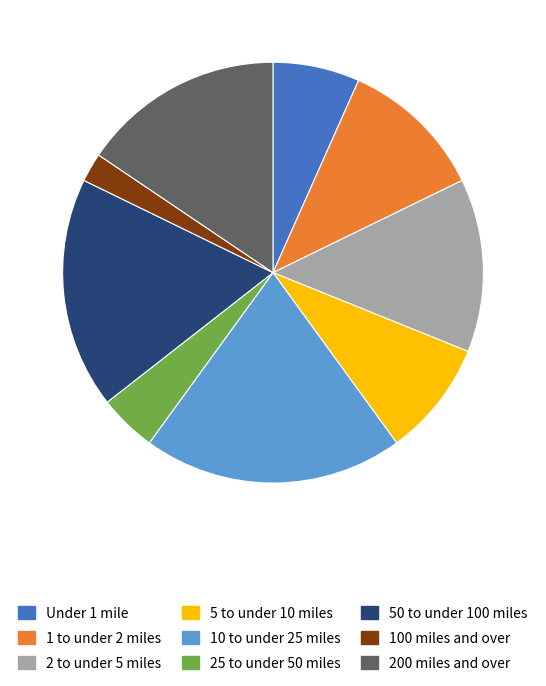

Is it true that 100 miles and over is 14% of the pie?

False